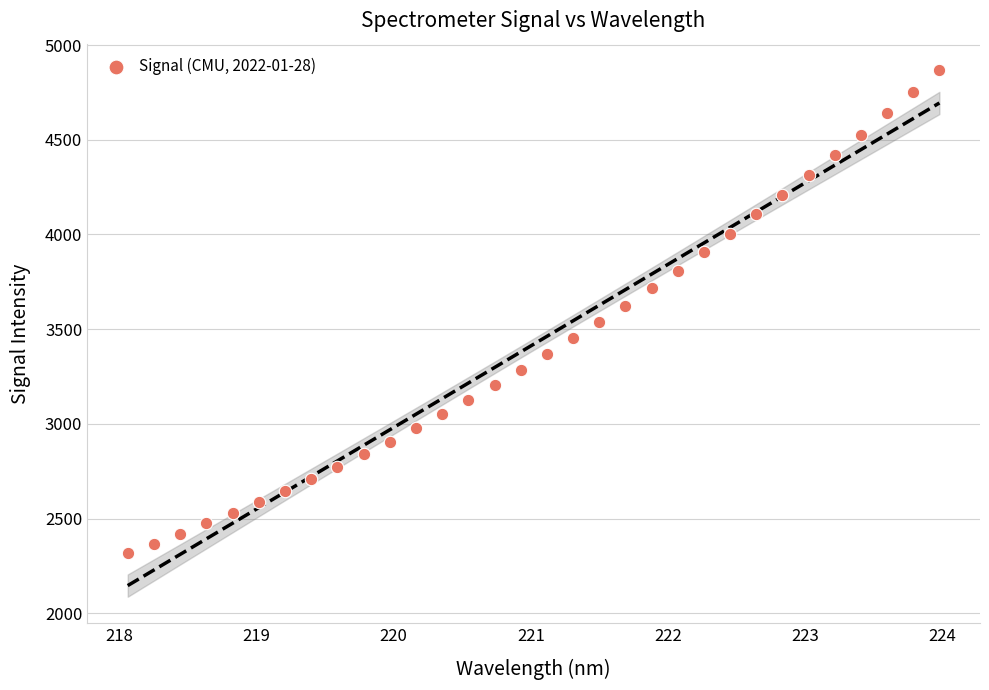

What is the range of X values (max minus min)?

5.9